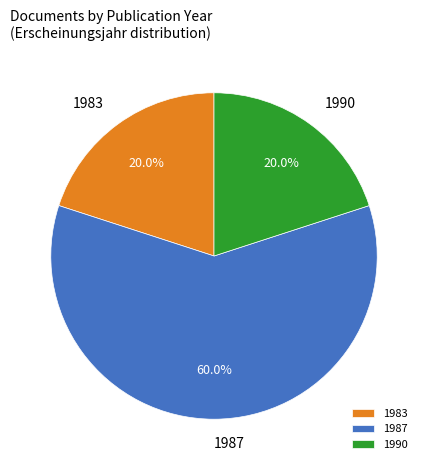

Combined, what portion of the pie is 1983 and 1987?

80.0%